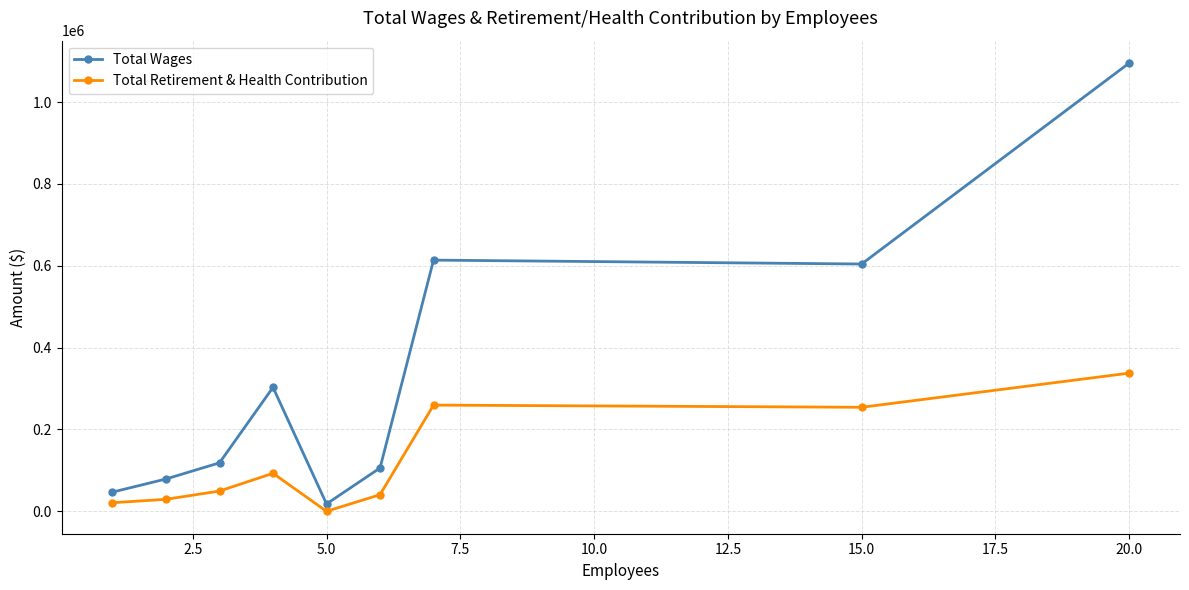

Count the number of categories in the chart.

9